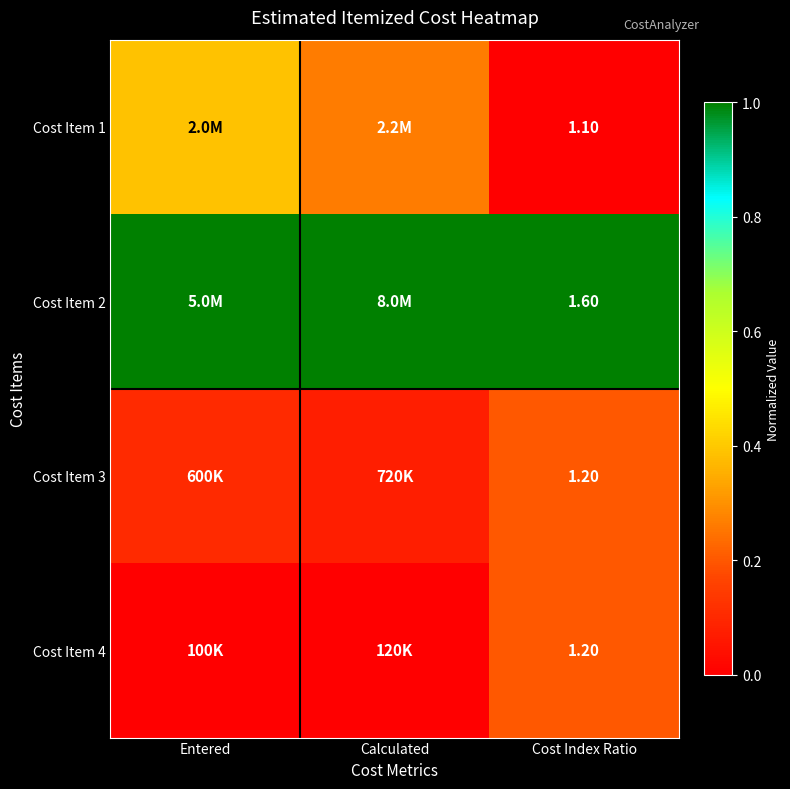

What is the difference between the second highest and minimum values in the Cost Item 1 series?

0.3